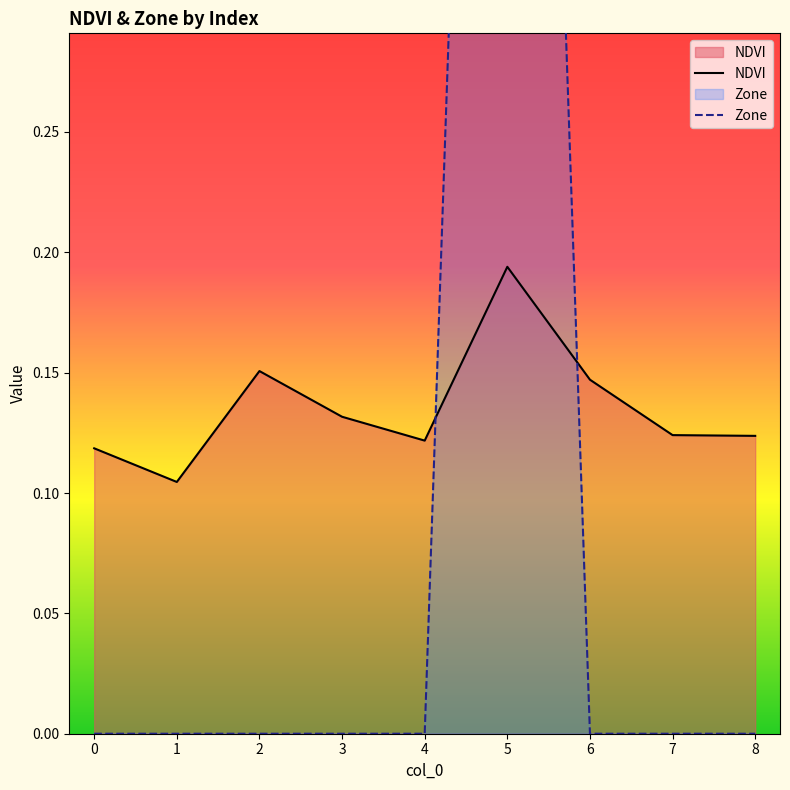

Is it true that NDVI equals 0.2 at 7?

False